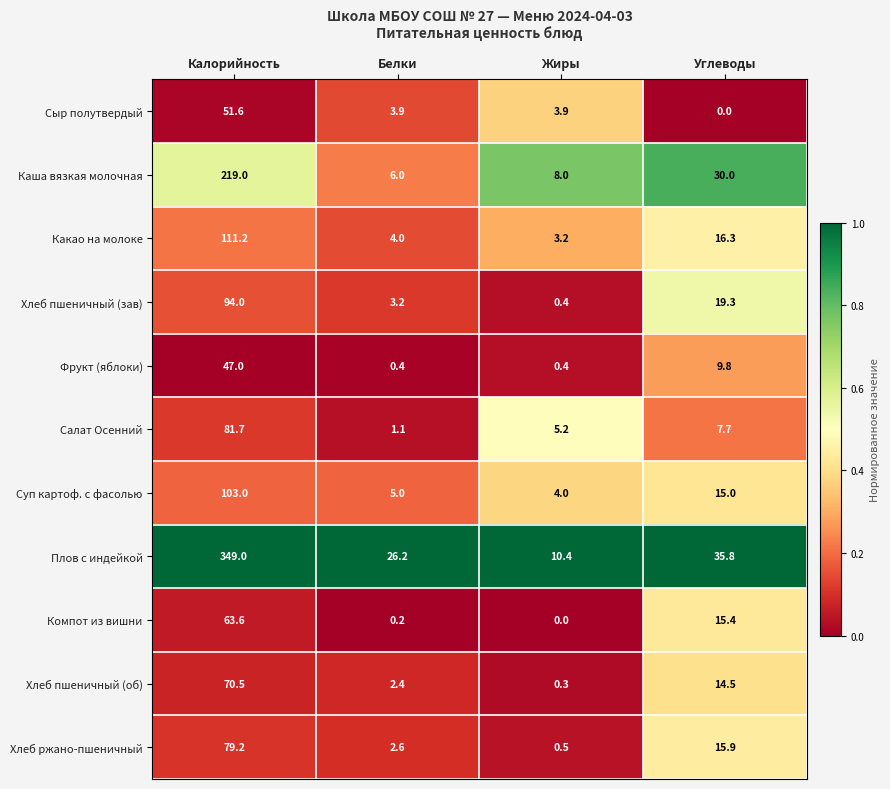

At which label does Плов с индейкой reach its minimum?

Жиры